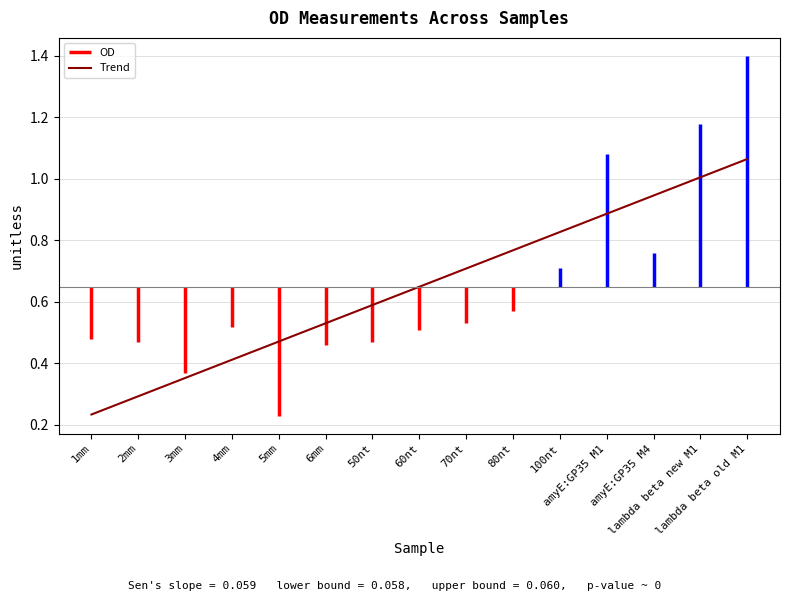

Rank the categories by value from lowest to highest.

5mm, 3mm, 6mm, 2mm, 50nt, 1mm, 60nt, 4mm, 70nt, 80nt, 100nt, amyE:GP35 M4, amyE:GP35 M1, lambda beta new M1, lambda beta old M1